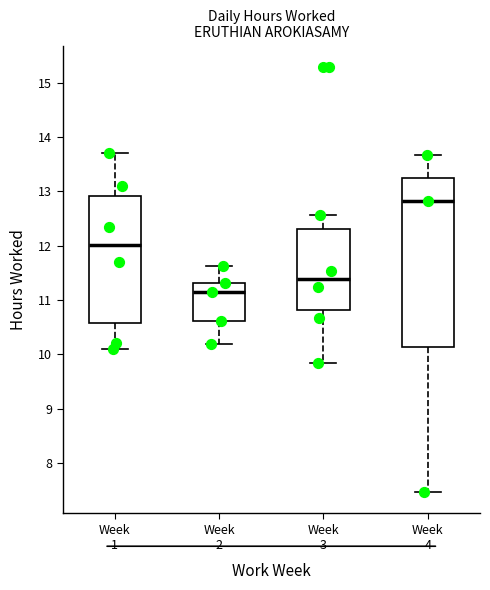

Reading left to right, read every box against the y-axis: the position of its median line, the range the box covers, and the ends of its whiskers. The values are not printed on the chart, so give them approximately, as read against the axis.

Week 1: median 12.0, box 10.6 to 12.9, whiskers 10.1 to 13.7
Week 2: median 11.2, box 10.6 to 11.3, whiskers 10.2 to 11.6
Week 3: median 11.4, box 10.8 to 12.3, whiskers 9.8 to 12.6
Week 4: median 12.8, box 10.1 to 13.2, whiskers 7.5 to 13.7